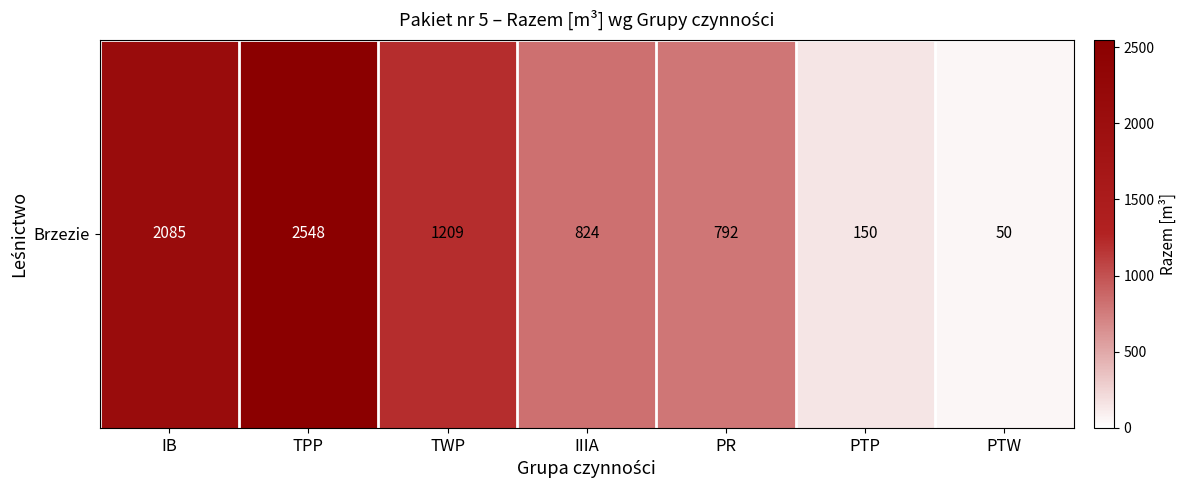

What is the change in value from TWP to PTW?

-1159